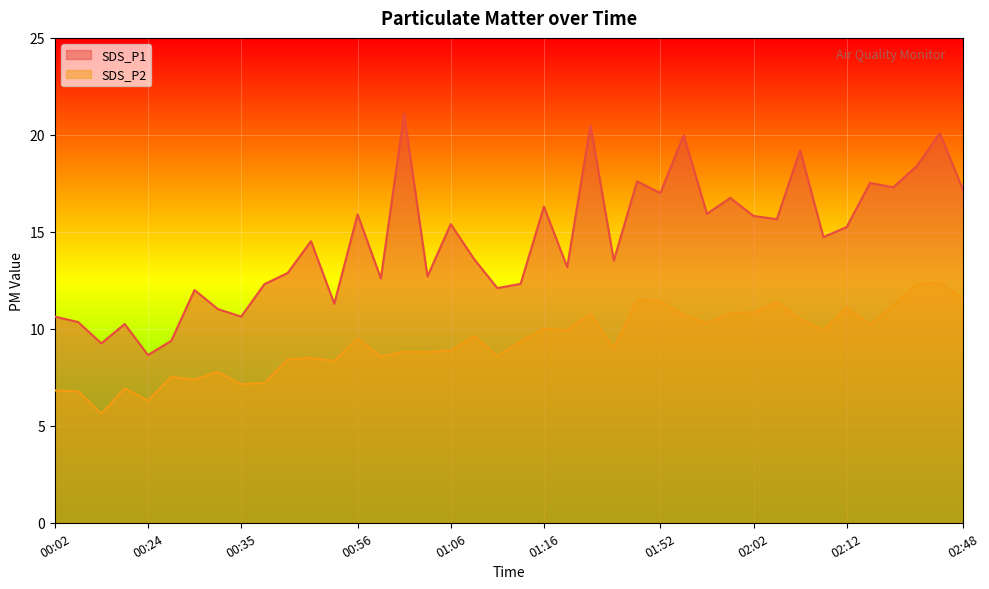

True or false: SDS_P2 and SDS_P1 cross at least once.

False